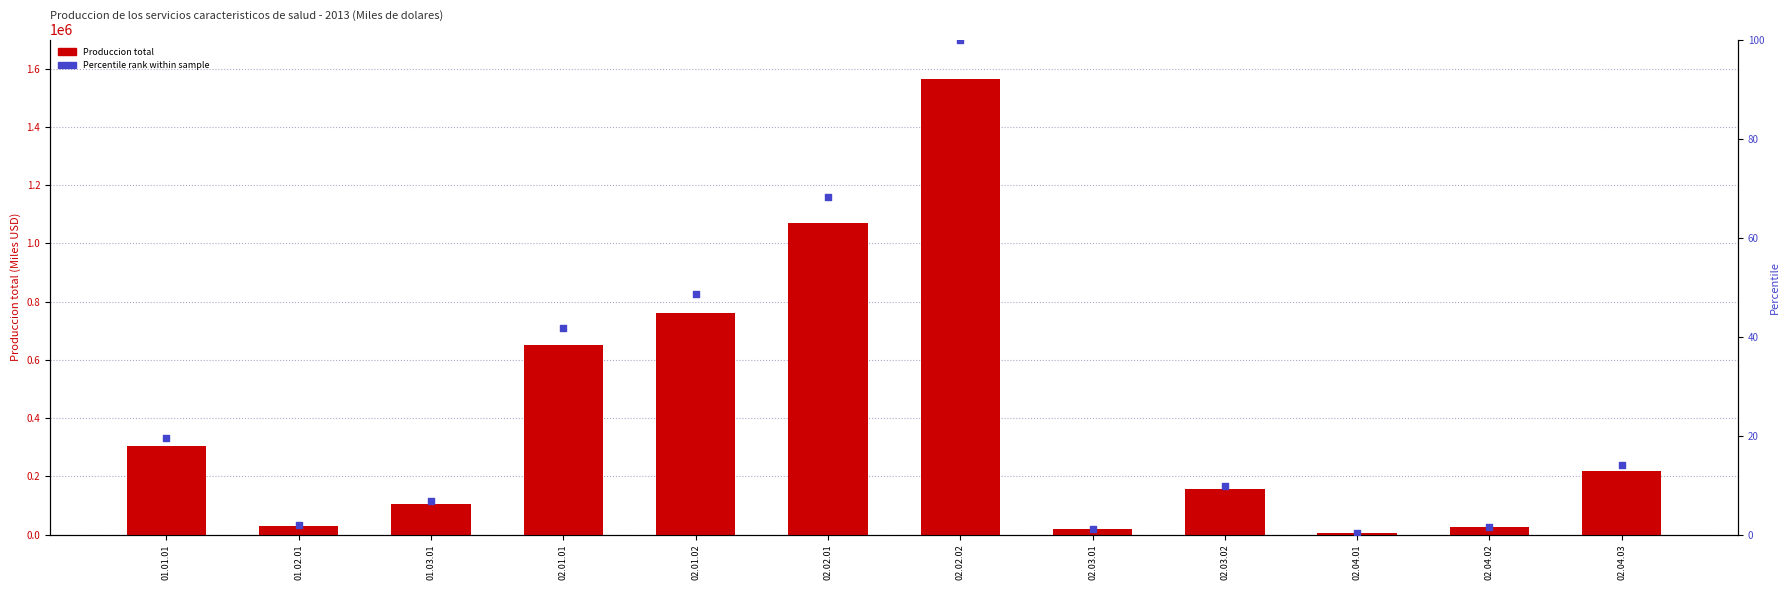

Which series contains the lowest Y value?

Percentile rank within sample